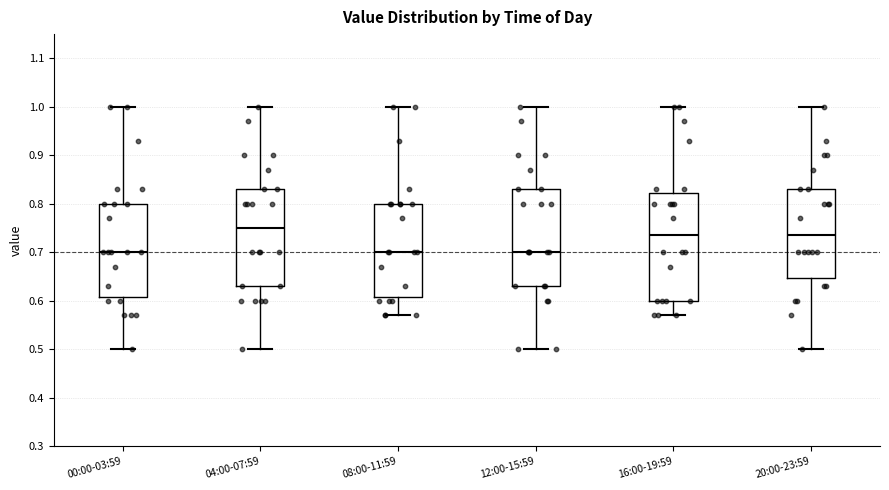

Reading left to right, transcribe this box plot: for each box, give where its median line is, the range the box spans, and where its two whiskers end, as read against the y-axis. The values are not printed on the chart, so give them approximately, as read against the axis.

00:00-03:59: median 0.70, box 0.61 to 0.80, whiskers 0.50 to 1.00
04:00-07:59: median 0.75, box 0.63 to 0.83, whiskers 0.50 to 1.00
08:00-11:59: median 0.70, box 0.61 to 0.80, whiskers 0.57 to 1.00
12:00-15:59: median 0.70, box 0.63 to 0.83, whiskers 0.50 to 1.00
16:00-19:59: median 0.74, box 0.60 to 0.82, whiskers 0.57 to 1.00
20:00-23:59: median 0.74, box 0.65 to 0.83, whiskers 0.50 to 1.00